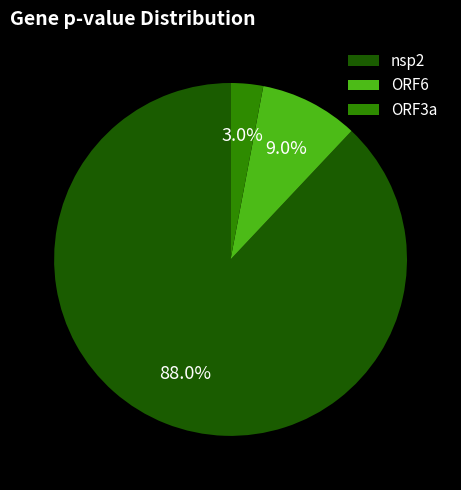

Does any single category account for the majority?

Yes